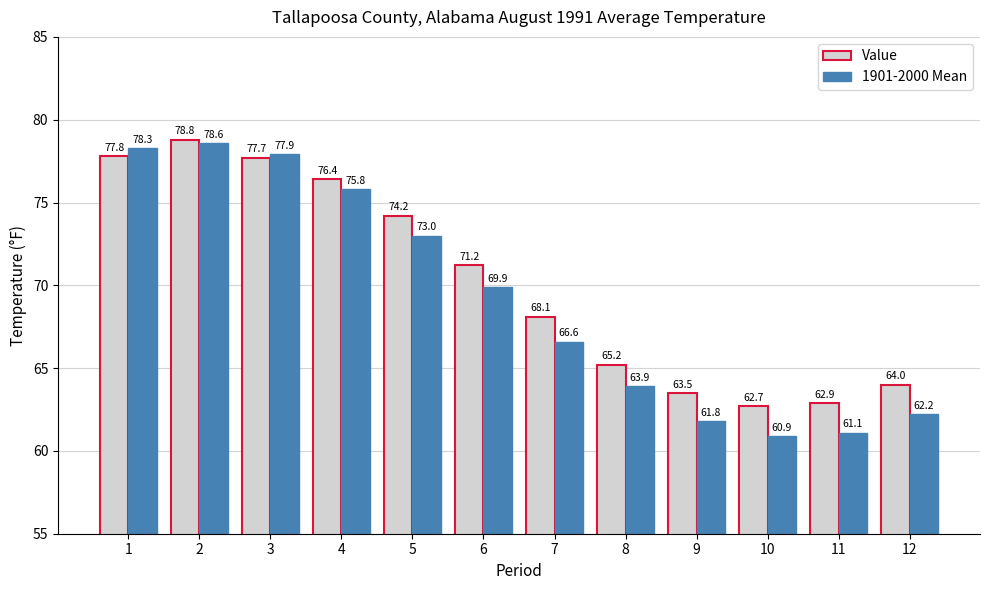

Where is 1901-2000 Mean nearest to the value 69?

6